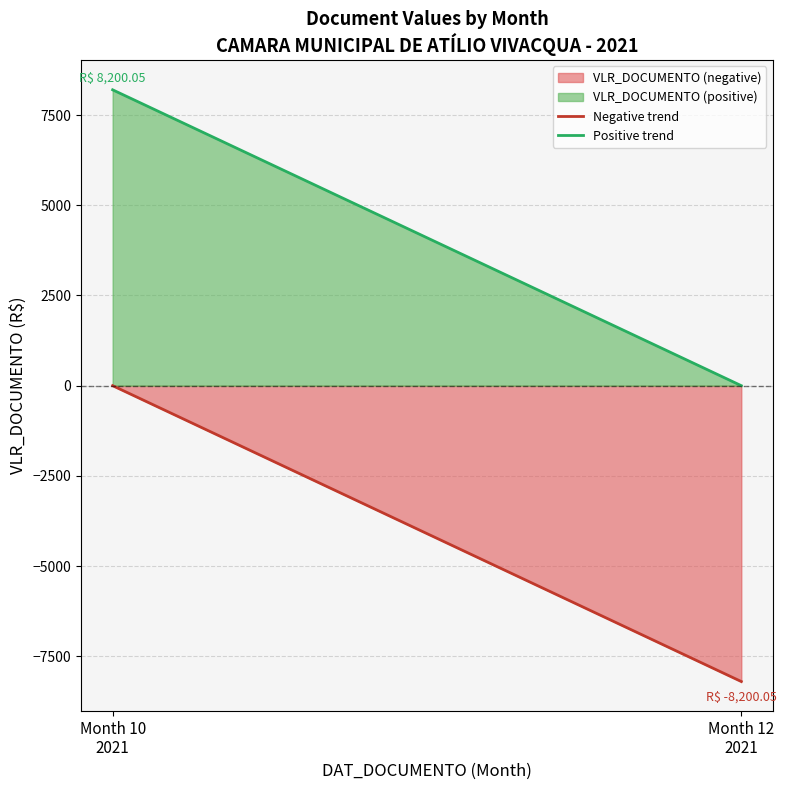

What is the highest value of the Positive trend series?

8200.0